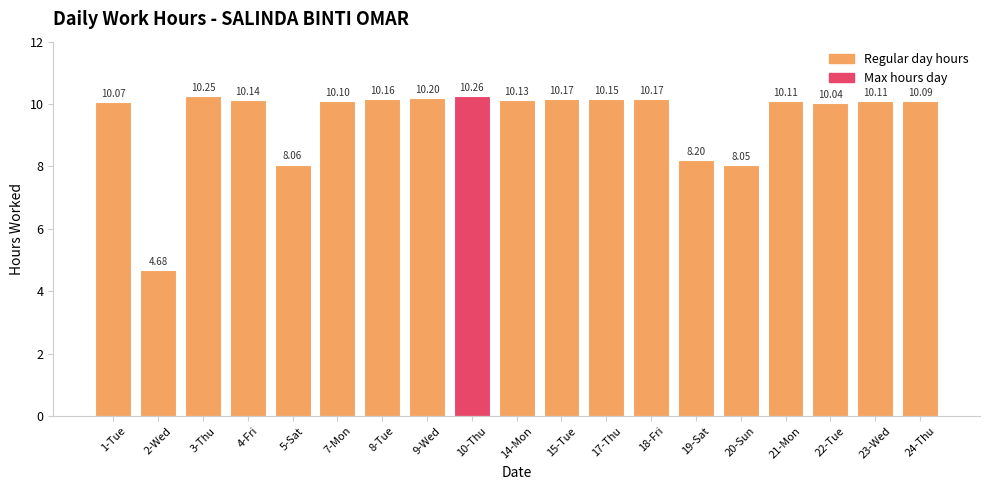

Approximately how many times larger is the value at 21-Mon compared to 15-Tue?

1.0